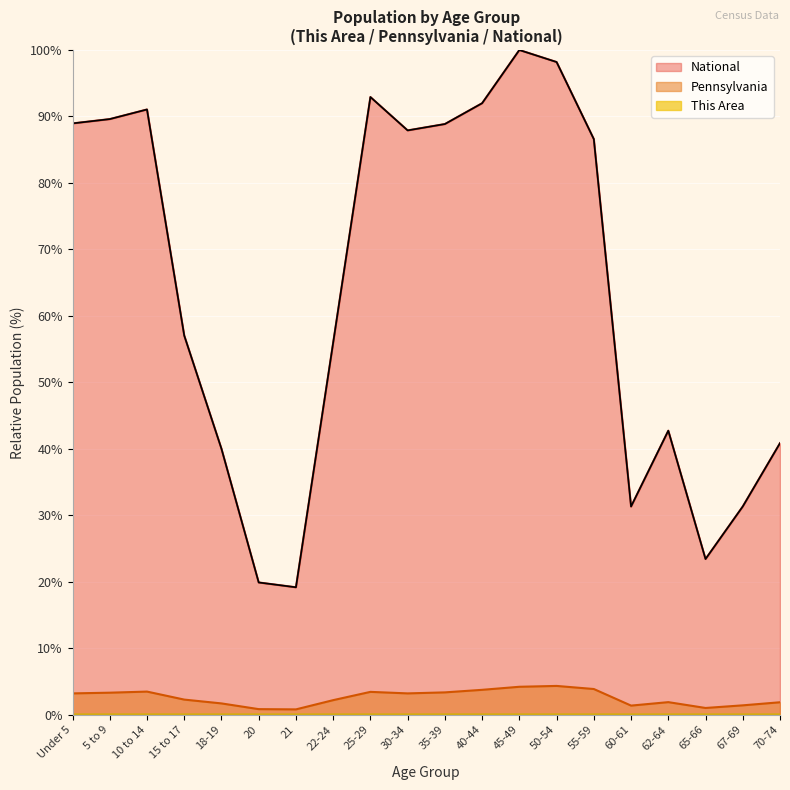

True or false: Pennsylvania and This Area intersect in this chart.

False